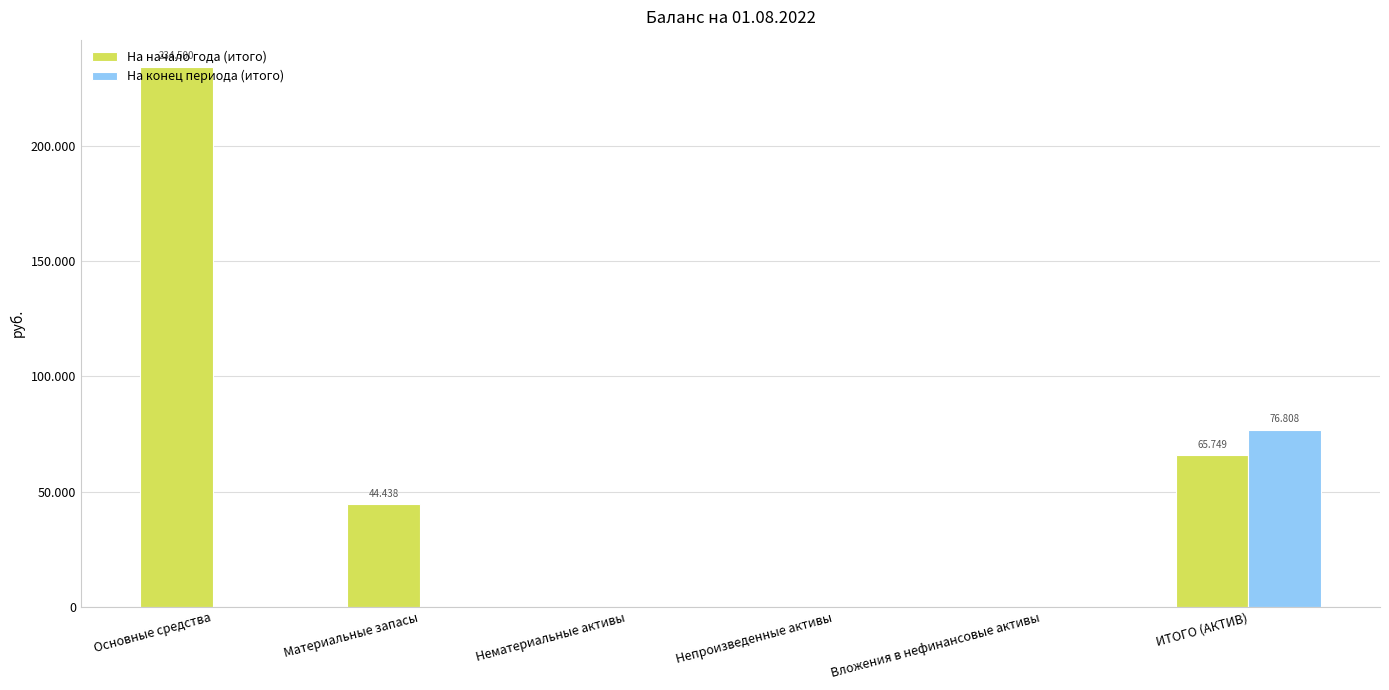

What are all the series names shown in the legend?

На начало года (итого), На конец периода (итого)